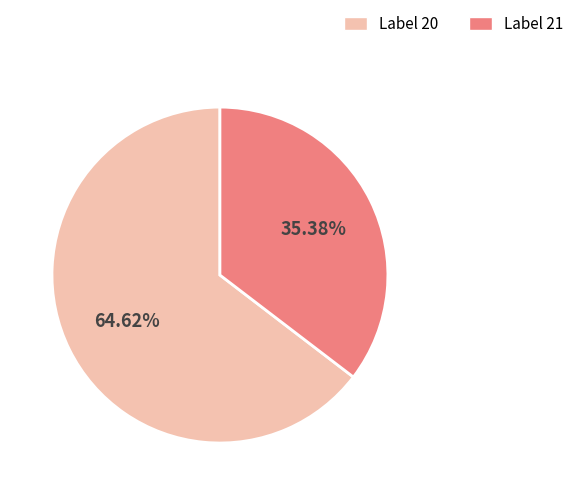

To the nearest percent, what is the average slice percentage?

50%